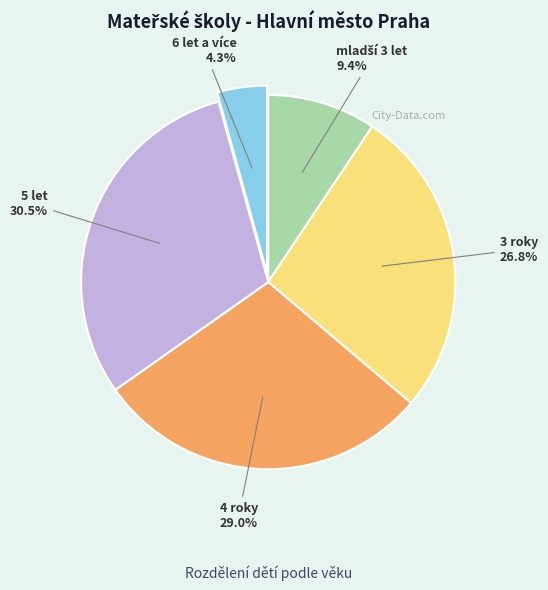

Which category has the smallest portion of the pie?

6 let a více